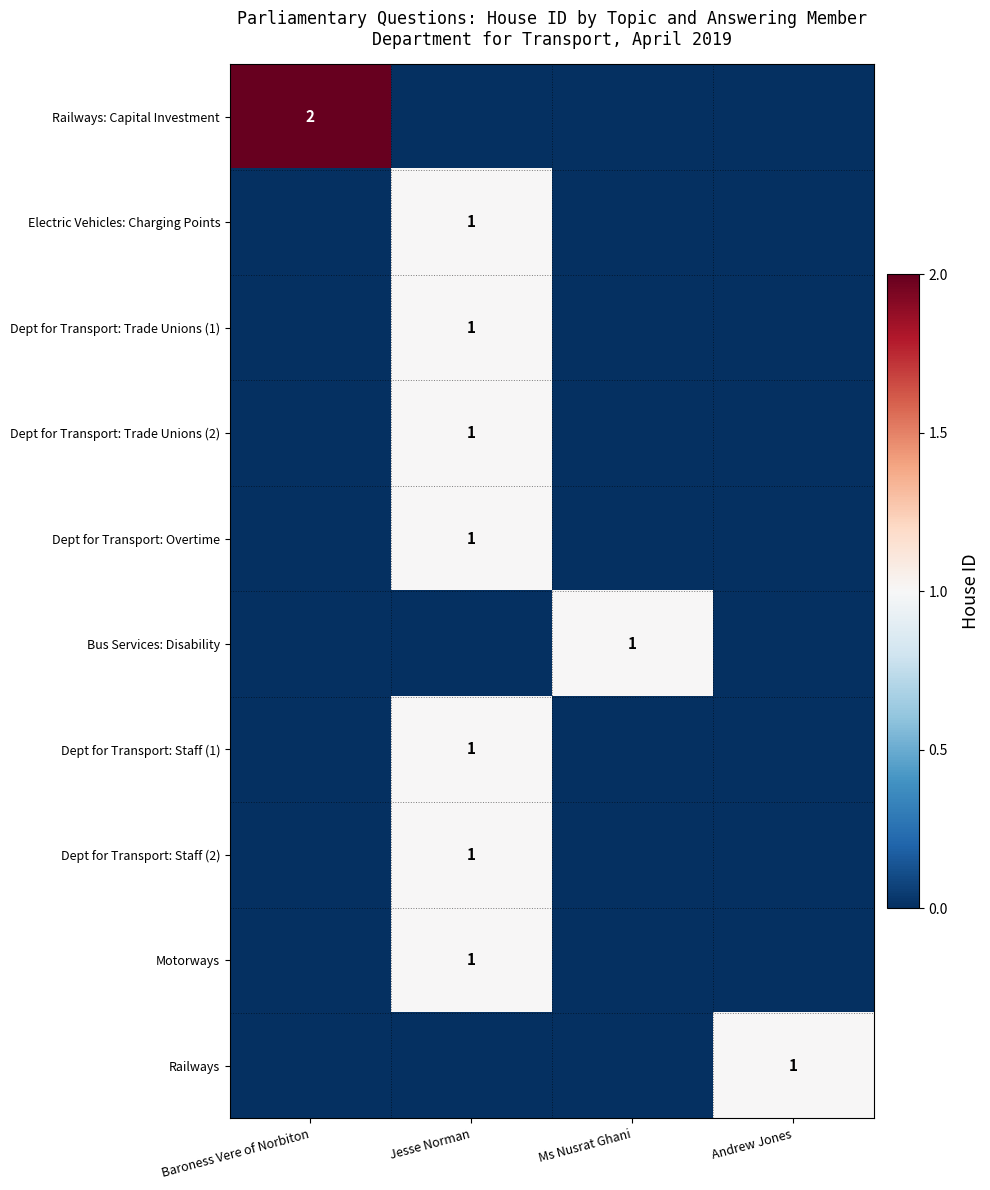

True or false: Dept for Transport: Staff (1) has a value of 0 at Jesse Norman.

False